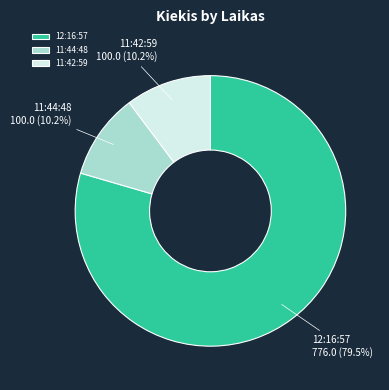

Do 11:42:59 and 12:16:57 together represent more than half of the pie?

Yes